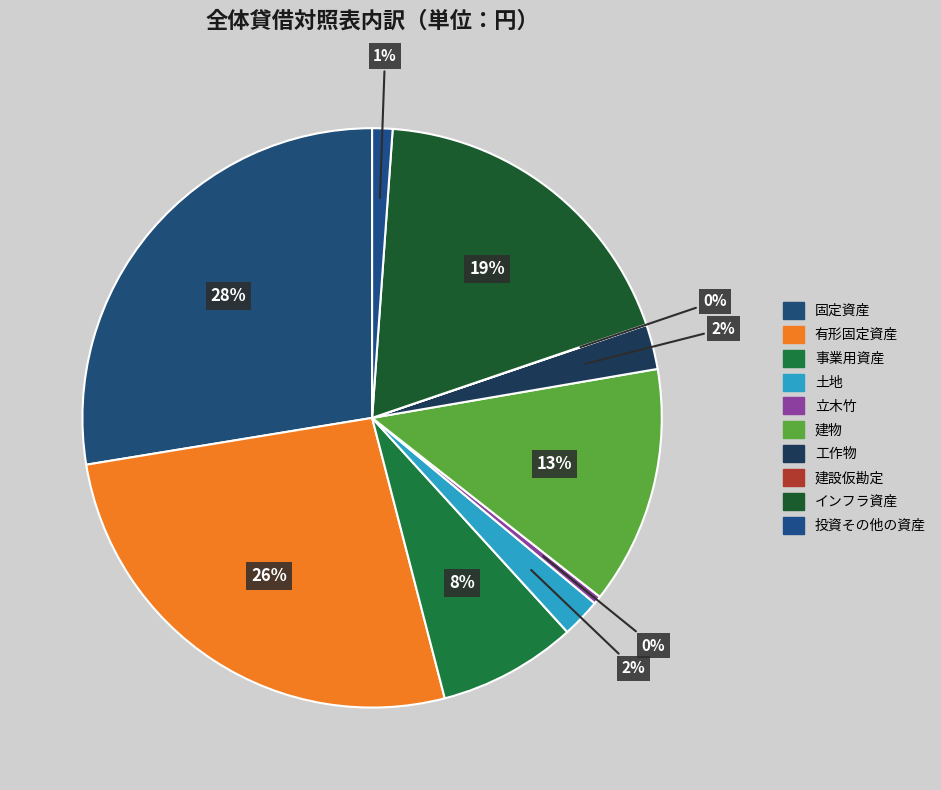

How many slices are in this pie chart?

10